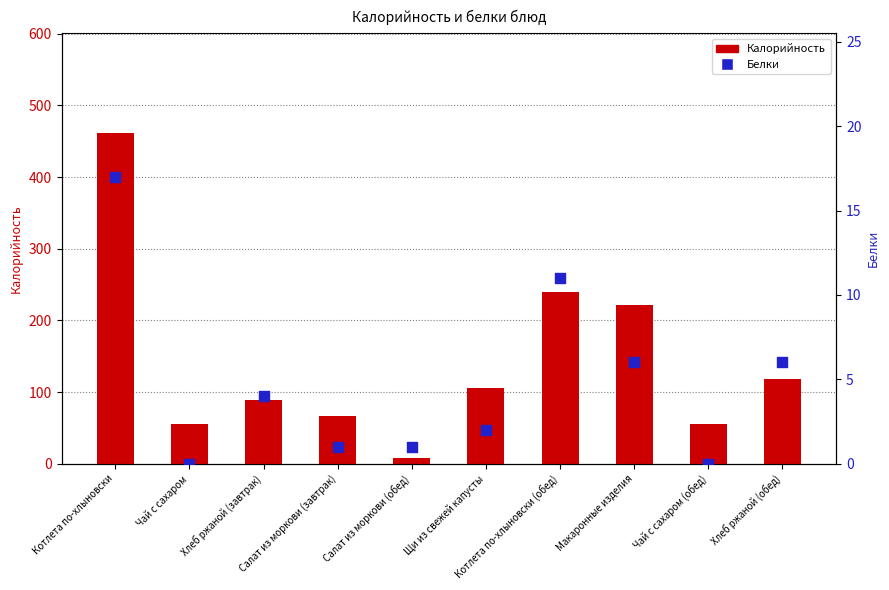

Is the value of Белки at Хлеб ржаной (завтрак) greater than the value of Калорийность at Котлета по-хлыновски?

No